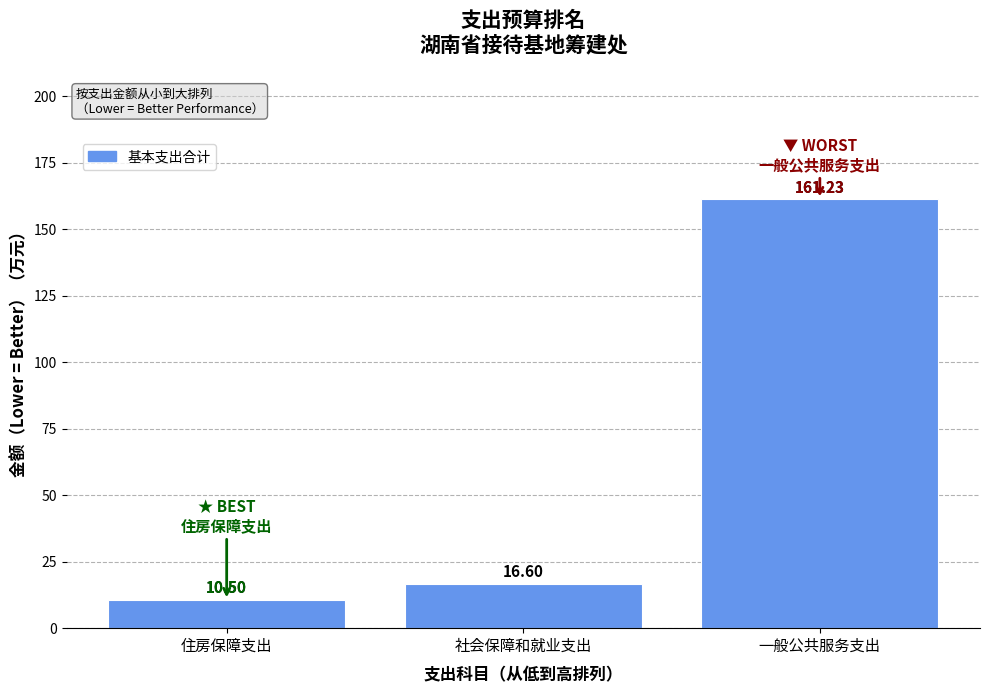

Is it true that the value at 社会保障和就业支出 is 9.6?

False